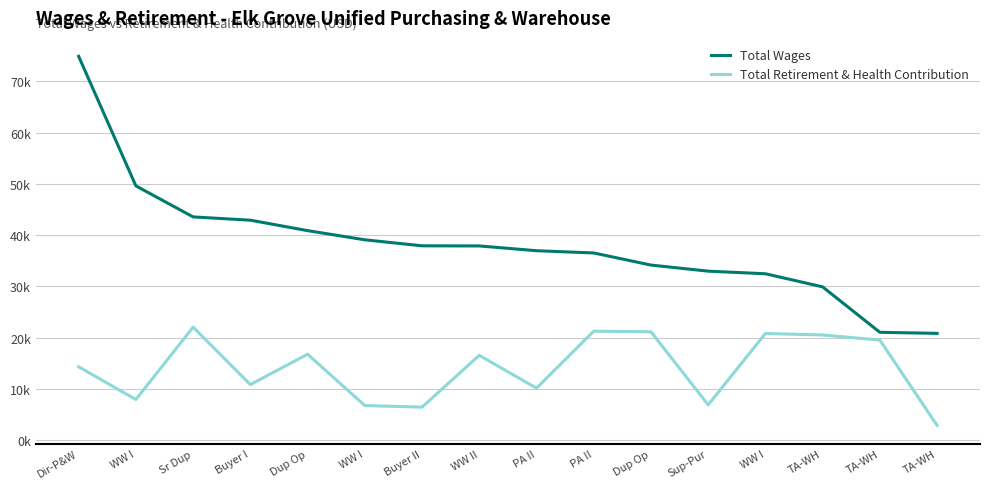

Reading right to left, transcribe all the data shown in this chart.

Total Wages: TA-WH=20828	TA-WH=21033	TA-WH=29901	WW I=32459	Sup-Pur=32967	Dup Op=34154	PA II=36517	PA II=36955	WW II=37888	Buyer II=37910	WW I=39085	Dup Op=40875	Buyer I=42913	Sr Dup=43551	WW I=49607	Dir-P&W=74884
Total Retirement & Health Contribution: TA-WH=2868	TA-WH=19517	TA-WH=20509	WW I=20799	Sup-Pur=6872	Dup Op=21133	PA II=21250	PA II=10135	WW II=16542	Buyer II=6430	WW I=6743	Dup Op=16757	Buyer I=10831	Sr Dup=22047	WW I=7922	Dir-P&W=14304